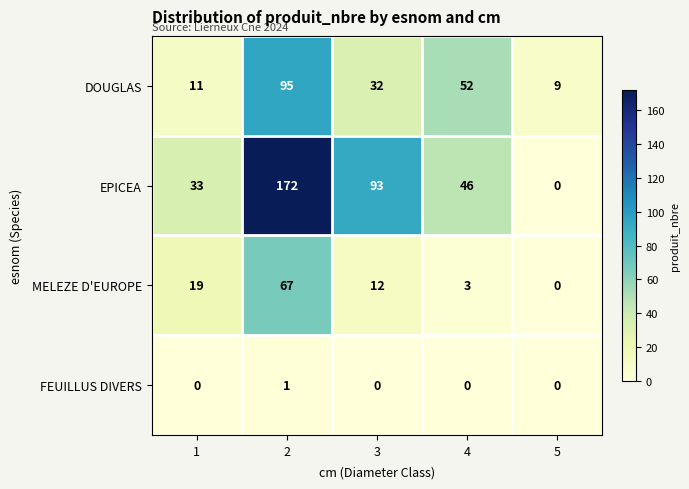

Rank the series at 1 from highest to lowest value.

EPICEA, MELEZE D'EUROPE, DOUGLAS, FEUILLUS DIVERS